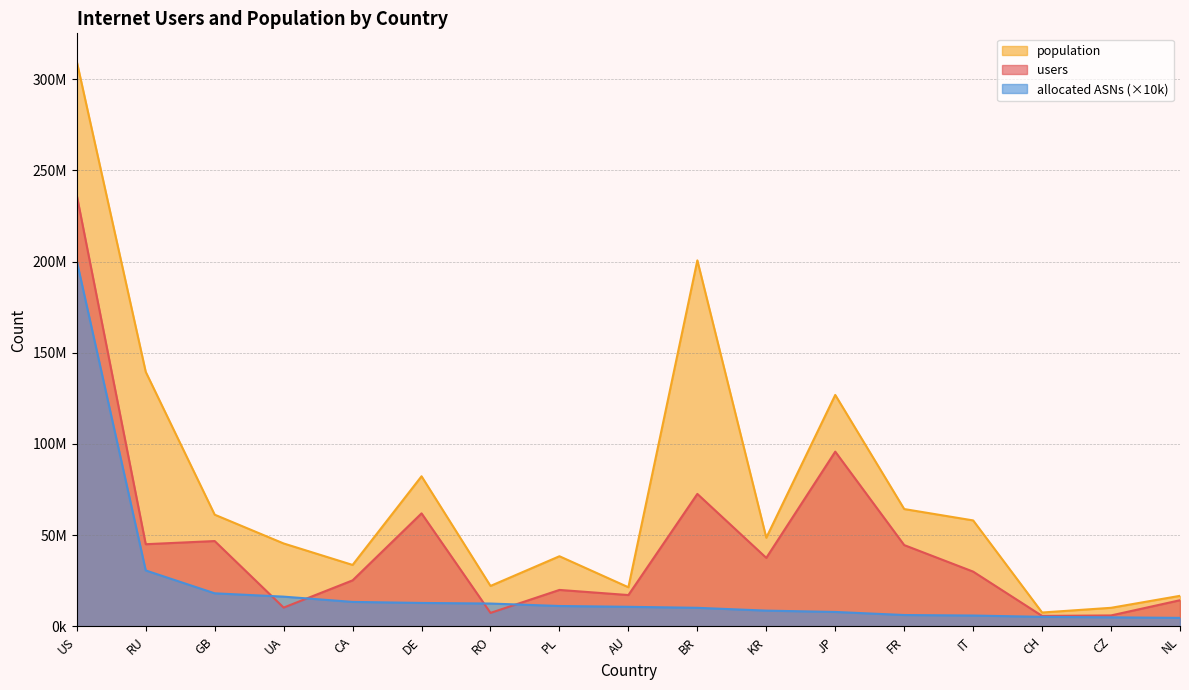

Which series has the largest total across all categories?

population